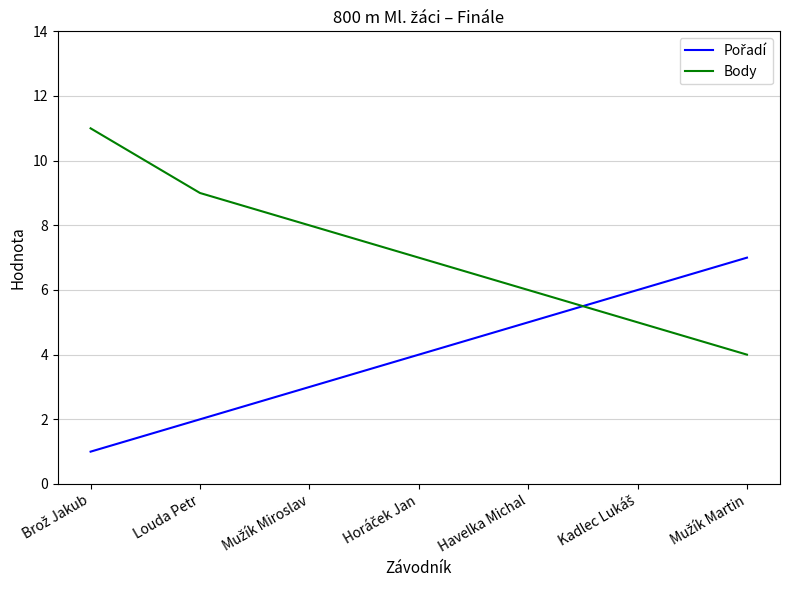

Which series has the largest total across all categories?

Body